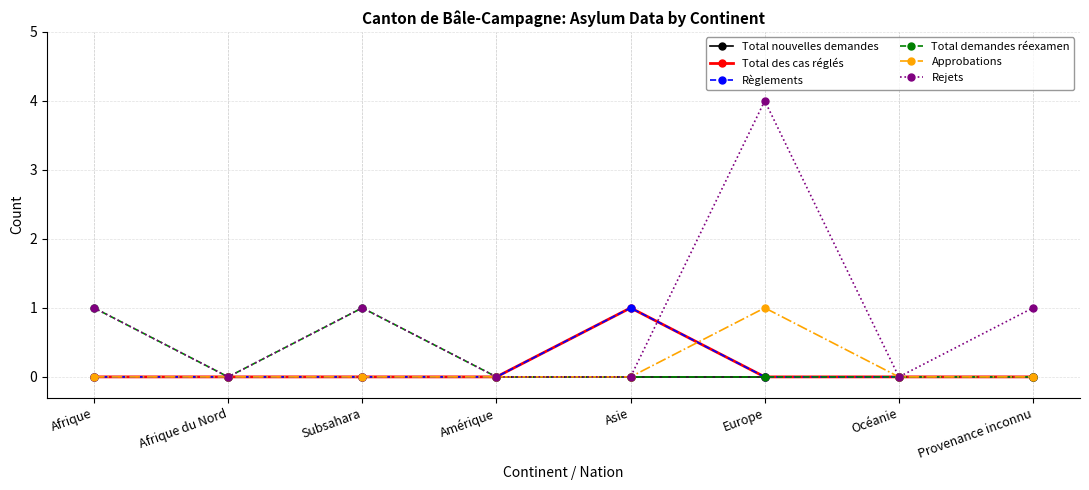

Rank the series by their maximum value, from highest to lowest.

Rejets, Total des cas réglés, Règlements, Total demandes réexamen, Approbations, Total nouvelles demandes